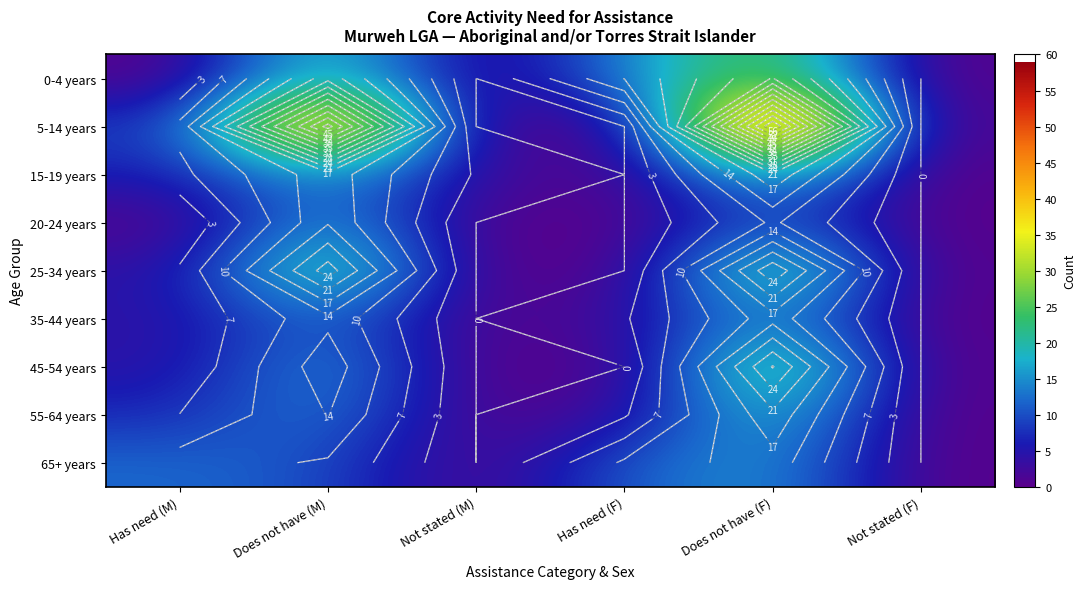

The value of 45-54 years at Does not have (M) is 4. True or false?

False